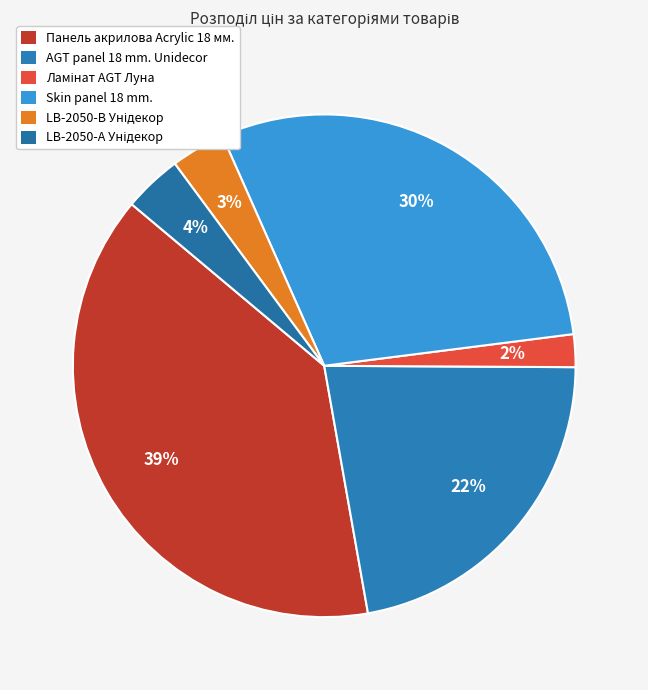

How many segments does this pie chart have?

6